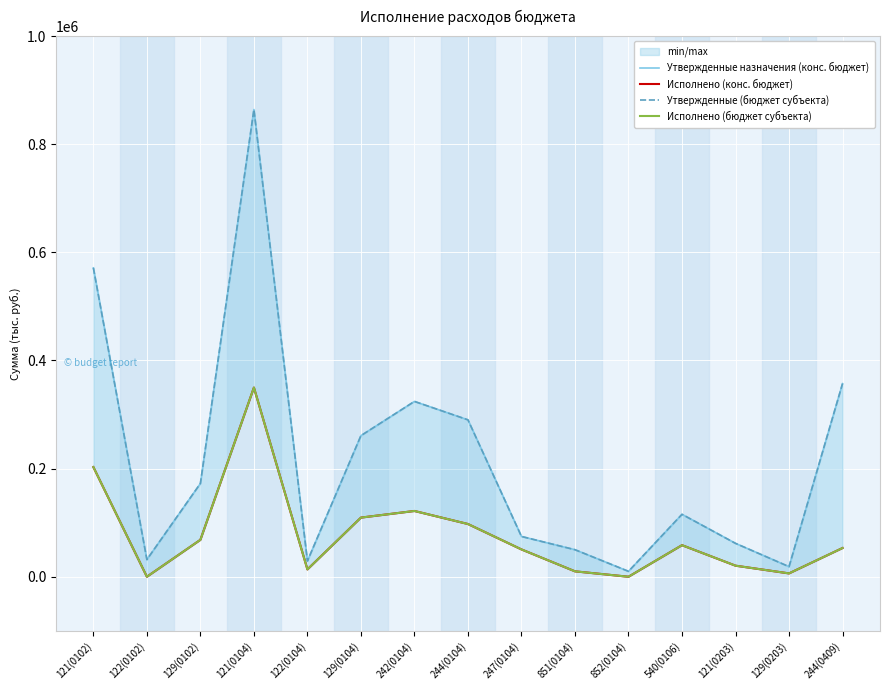

What are all the series names shown in the legend?

Утвержденные назначения (конс. бюджет), Исполнено (конс. бюджет), Утвержденные (бюджет субъекта), Исполнено (бюджет субъекта)